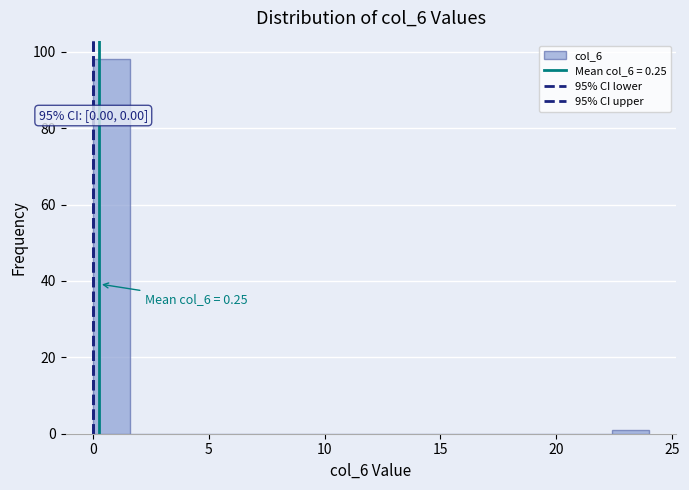

Around what value on the x-axis is the tallest bar? Give the approximate position of its centre, as read against the axis.

1.0